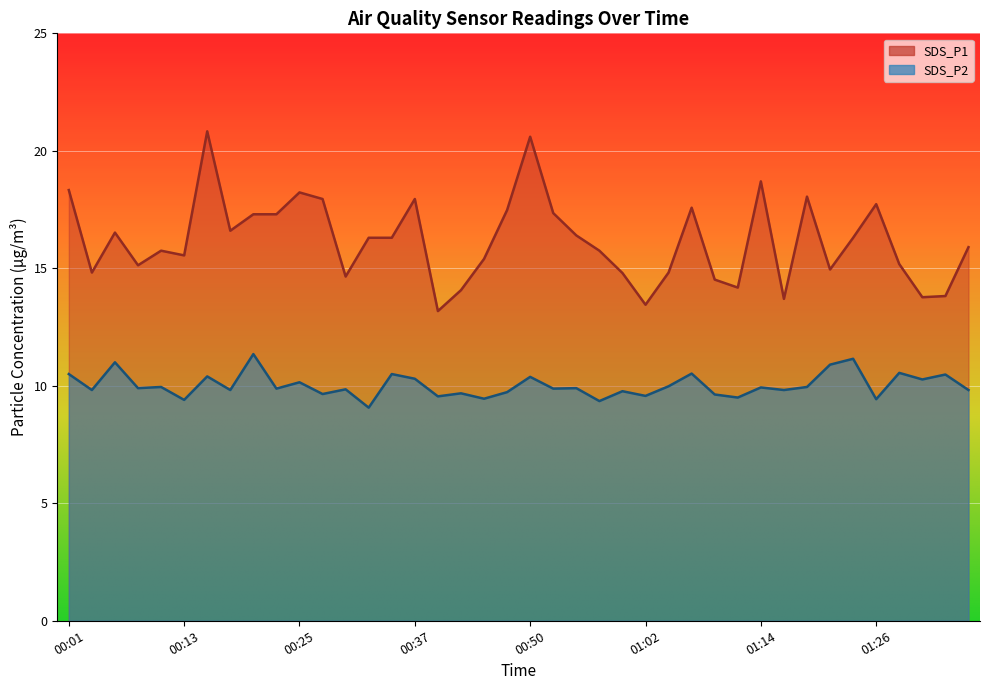

What is the difference between the SDS_P2 values at 01:36 and 00:42?

0.1